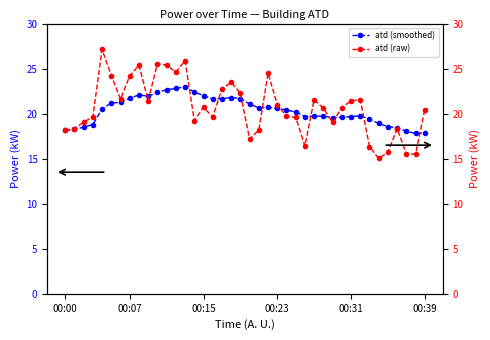

True or false: atd (smoothed) has a value of 11.2 at 36.

False